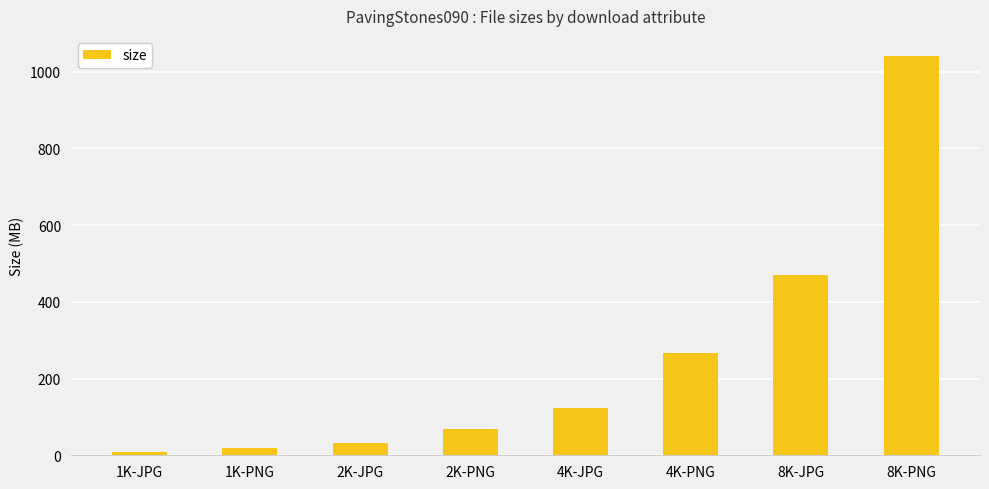

What is the sum of the values at 1K-JPG and 8K-PNG?

1050.2